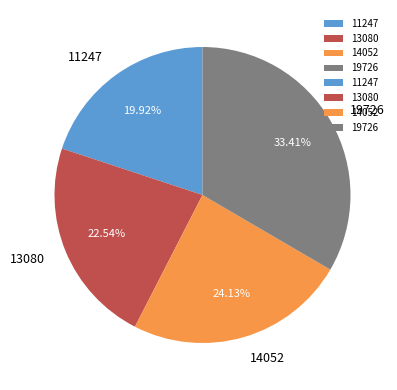

How many segments does this pie chart have?

4